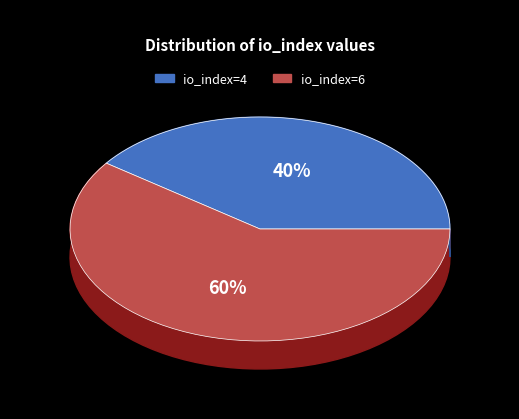

To the nearest percent, what is the average slice percentage?

50%